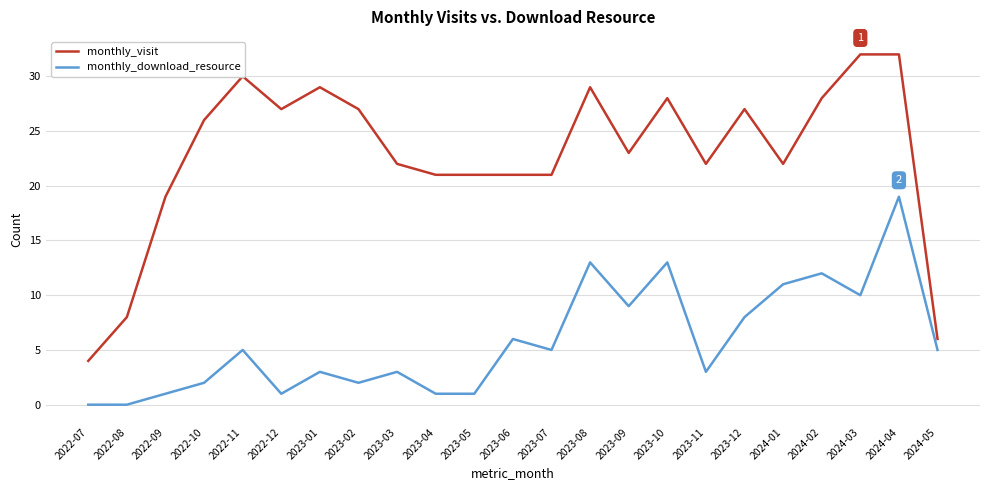

How many series are shown in this chart?

2